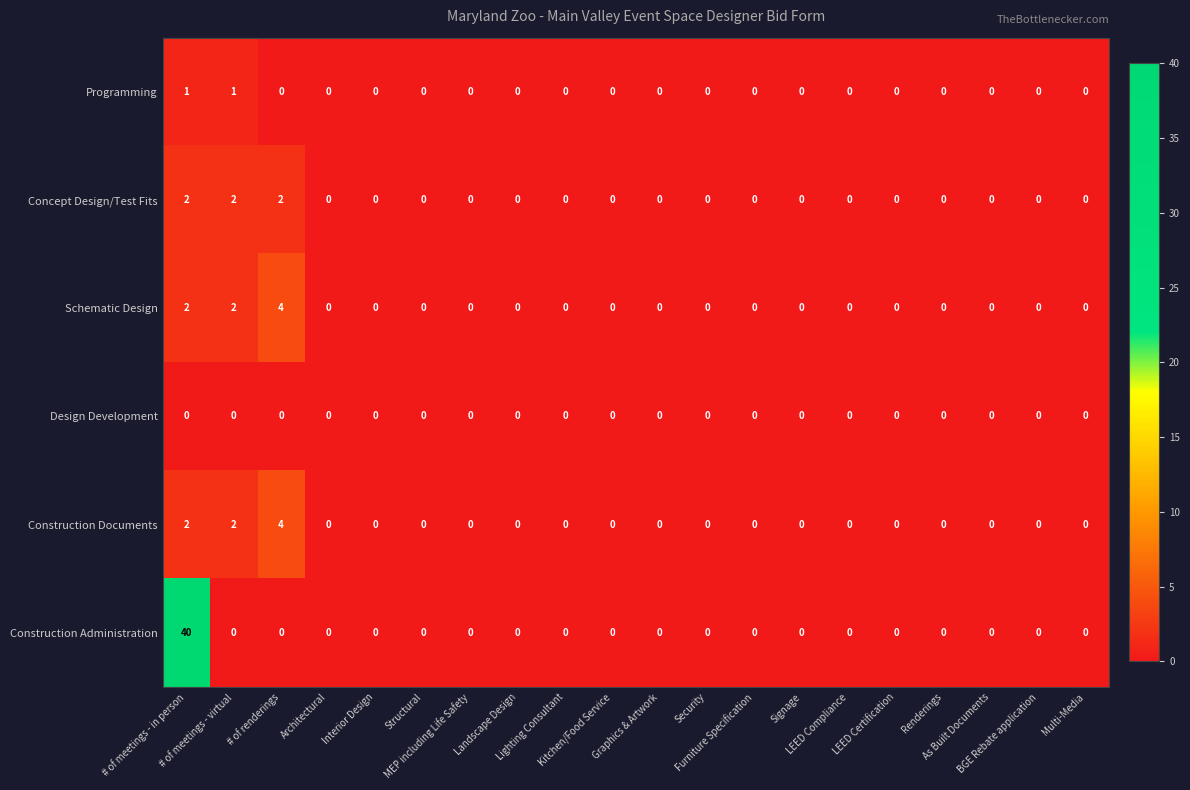

Which series has the largest range (max minus min)?

Construction Administration